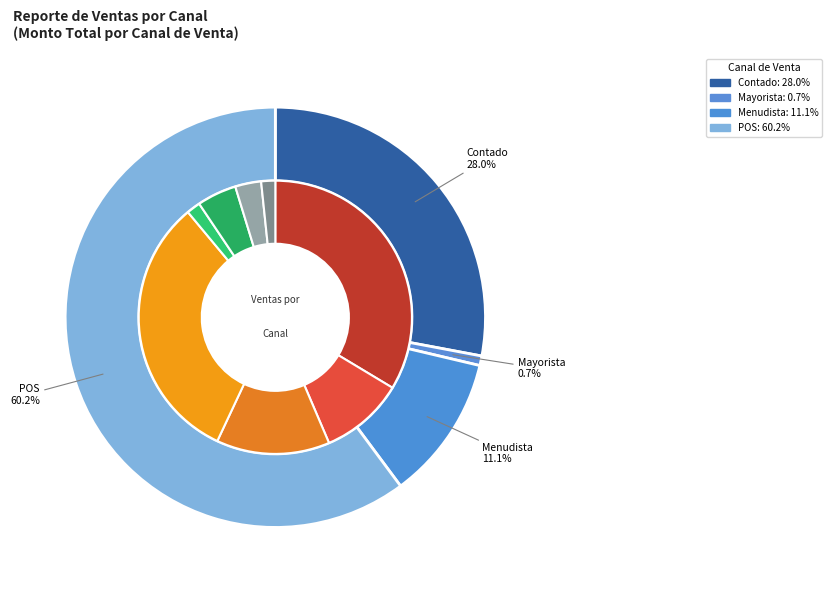

Combined, do ALHELI ERNESTINA 2 HOYOS and LDFY-100-01 (CT-28044) account for over 50%?

No